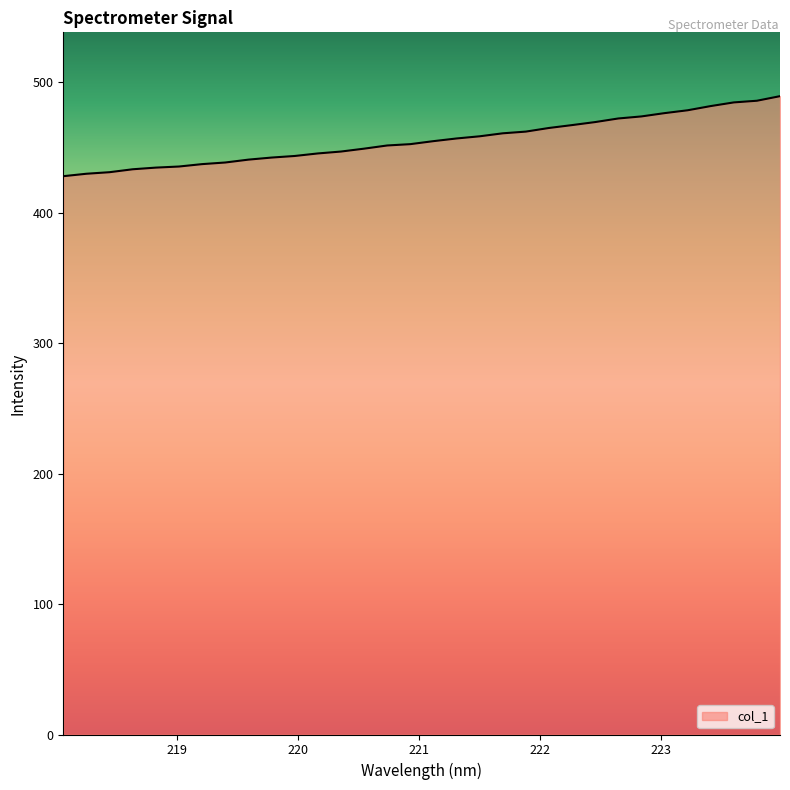

What is the greatest value displayed?

489.5